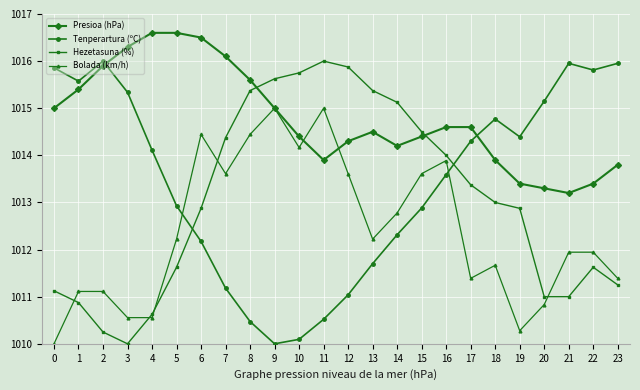

Is it true that Presioa (hPa) equals 1016.5 at 6?

True